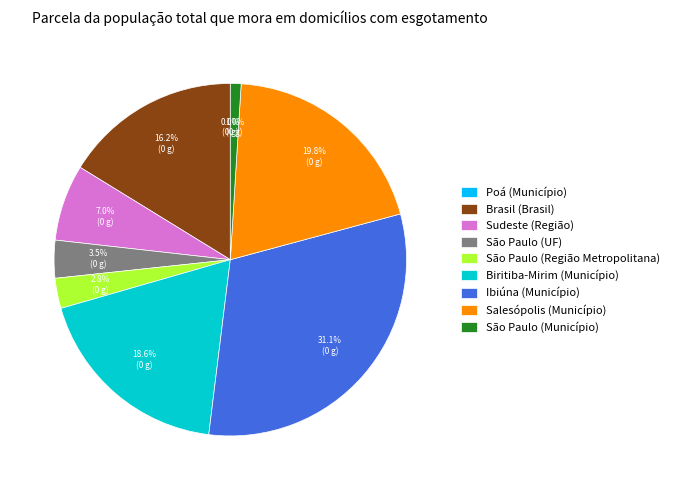

Rank the categories by value from highest to lowest.

Ibiúna (Município), Salesópolis (Município), Biritiba-Mirim (Município), Brasil (Brasil), Sudeste (Região), São Paulo (UF), São Paulo (Região Metropolitana), São Paulo (Município), Poá (Município)